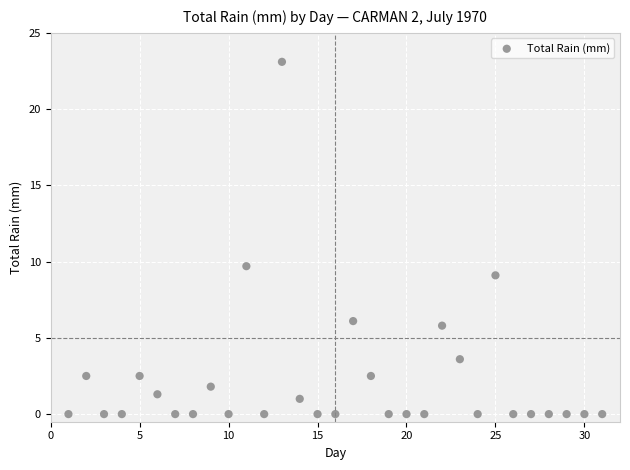

What is the range of X values (max minus min)?

30.0